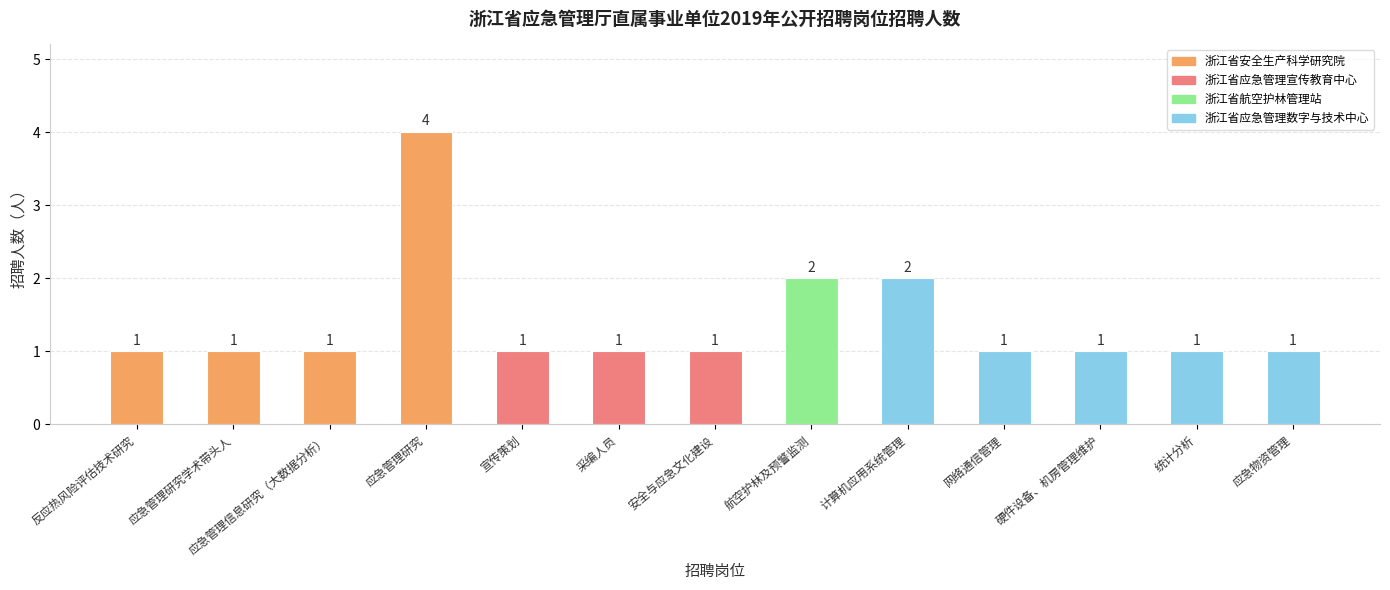

At which category does the chart reach its peak across all series?

应急管理研究